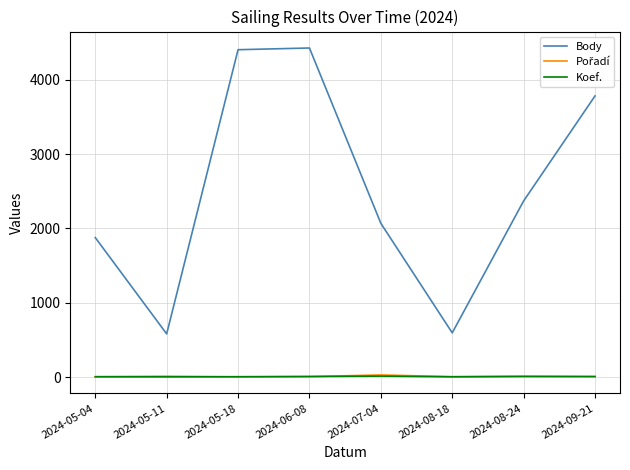

True or false: Koef. and Body cross at least once.

False